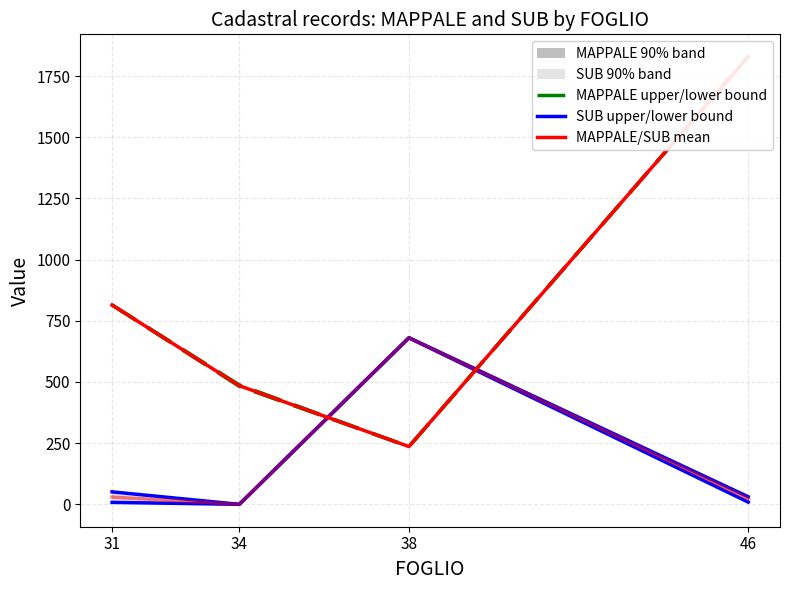

Which series has the largest total across all categories?

MAPPALE upper bound